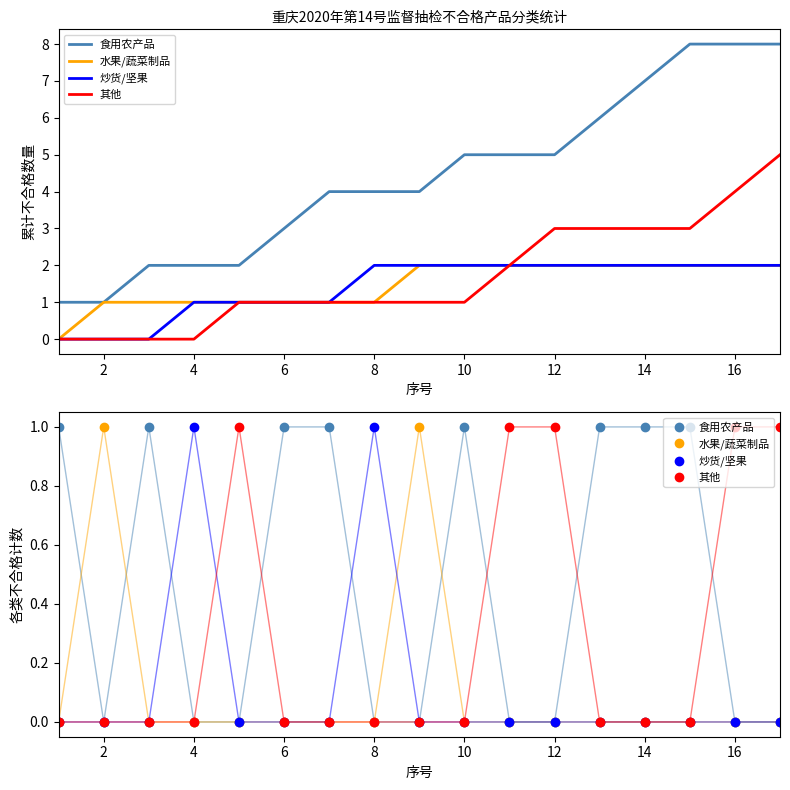

Which has a higher value, 10 or 14?

10